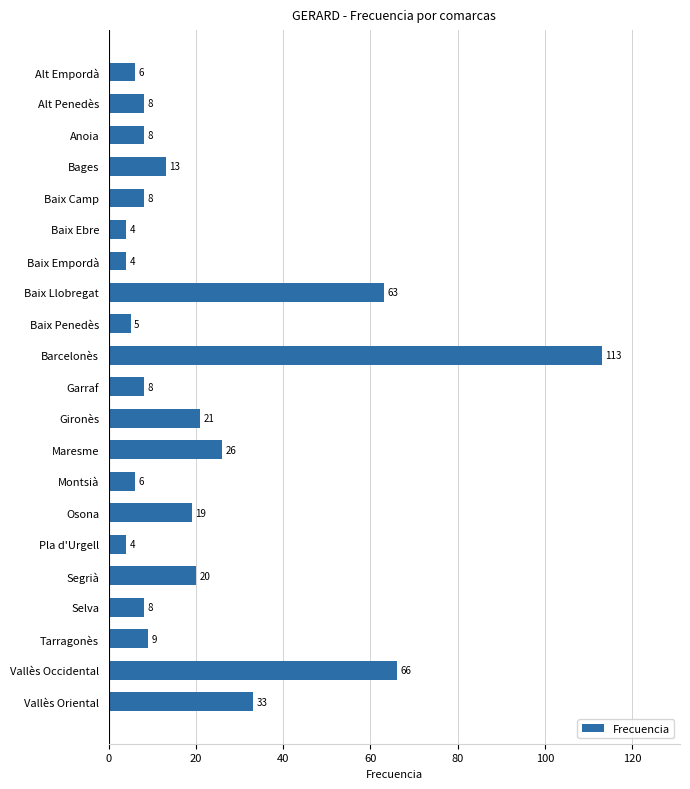

What value does the data have at Maresme, to the nearest 10?

30